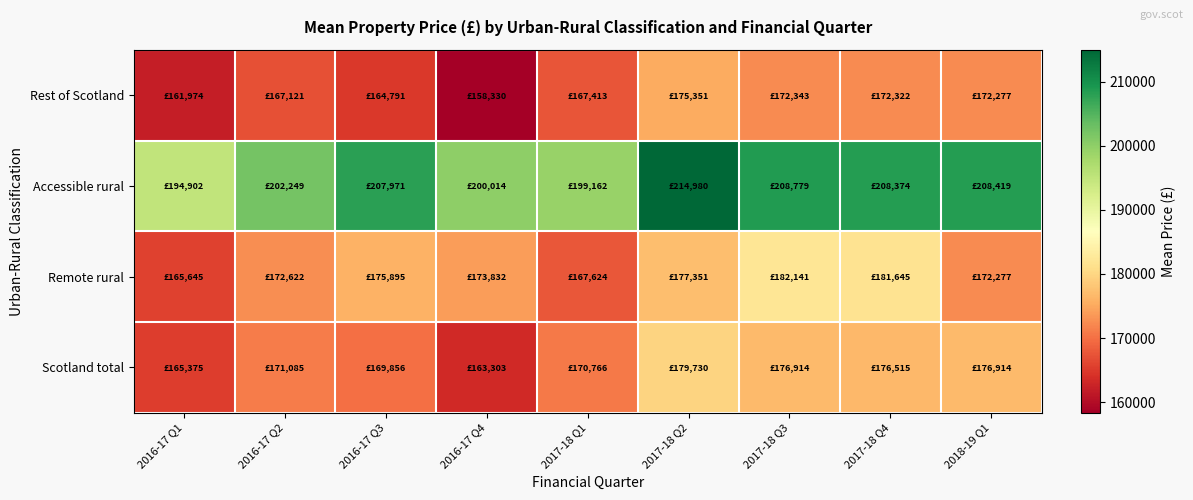

List the series in order of their peak value, lowest first.

Rest of Scotland, Scotland total, Remote rural, Accessible rural